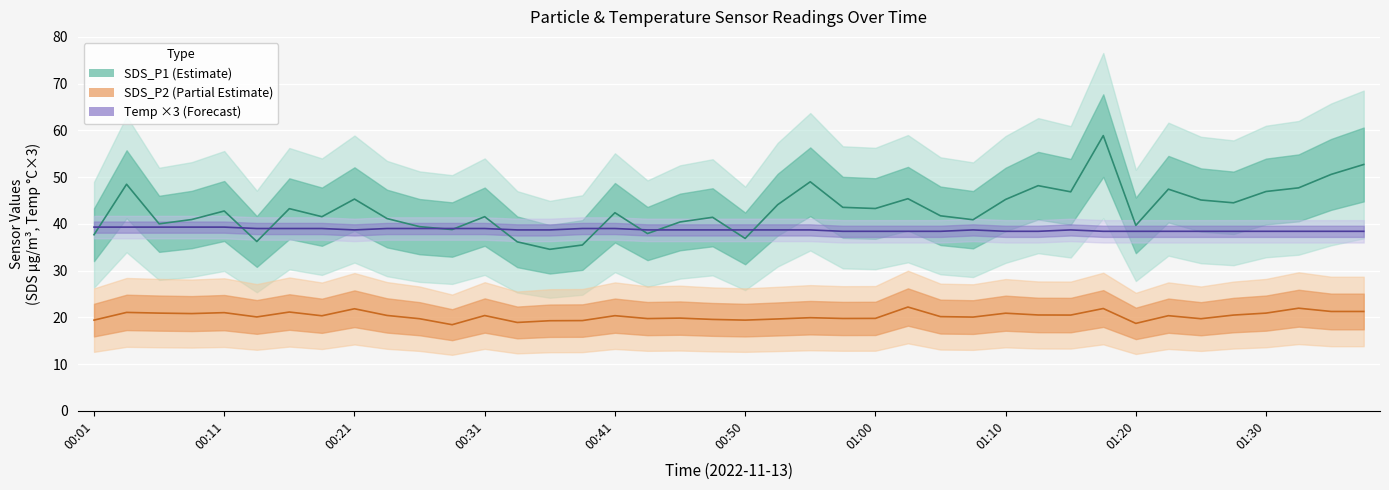

Reading right to left, what are all the values shown in this chart?

SDS_P1: 52.7	50.6	47.7	46.9	44.5	45.1	47.4	39.7	58.9	46.9	48.2	45.2	40.9	41.7	45.4	43.3	43.5	49.0	44.1	36.9	41.4	40.4	37.9	42.4	35.5	34.5	36.1	41.5	38.8	39.4	41.1	45.3	41.5	43.2	36.2	42.8	40.9	40.0	48.5	37.7
SDS_P2: 21.2	21.2	21.9	20.9	20.5	19.7	20.4	18.7	21.9	20.5	20.5	20.9	20.1	20.1	22.2	19.8	19.8	19.9	19.6	19.4	19.6	19.8	19.7	20.4	19.3	19.3	18.9	20.4	18.4	19.7	20.4	21.8	20.3	21.1	20.1	21.0	20.8	20.9	21.1	19.4
Temp: 38.4	38.4	38.4	38.4	38.4	38.4	38.4	38.4	38.4	38.7	38.4	38.4	38.7	38.4	38.4	38.4	38.4	38.7	38.7	38.7	38.7	38.7	38.7	39.0	39.0	38.7	38.7	39.0	39.0	39.0	39.0	38.7	39.0	39.0	39.0	39.3	39.3	39.3	39.3	39.3